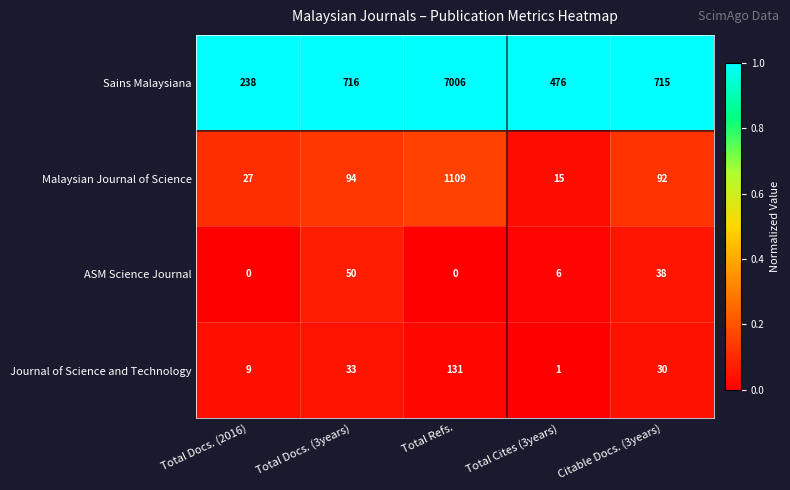

What is the spread (max minus min) of values at Total Docs. (3years)?

683